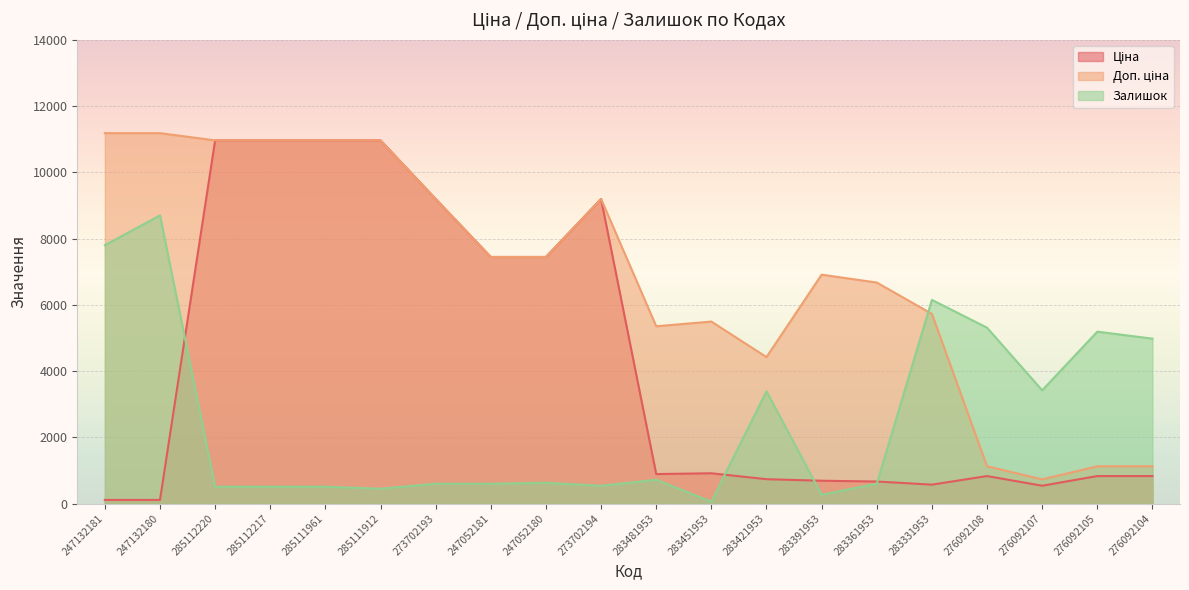

What is the difference between the highest and lowest values at 283331953?

5577.3